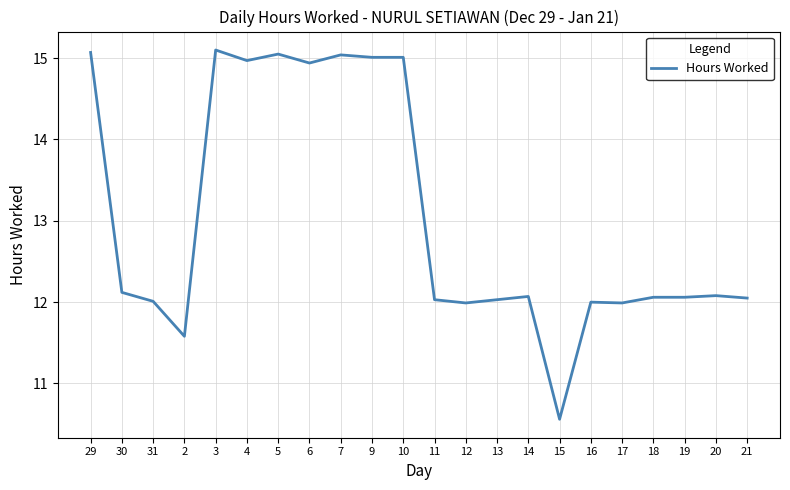

At which category does the chart reach its minimum across all series?

15